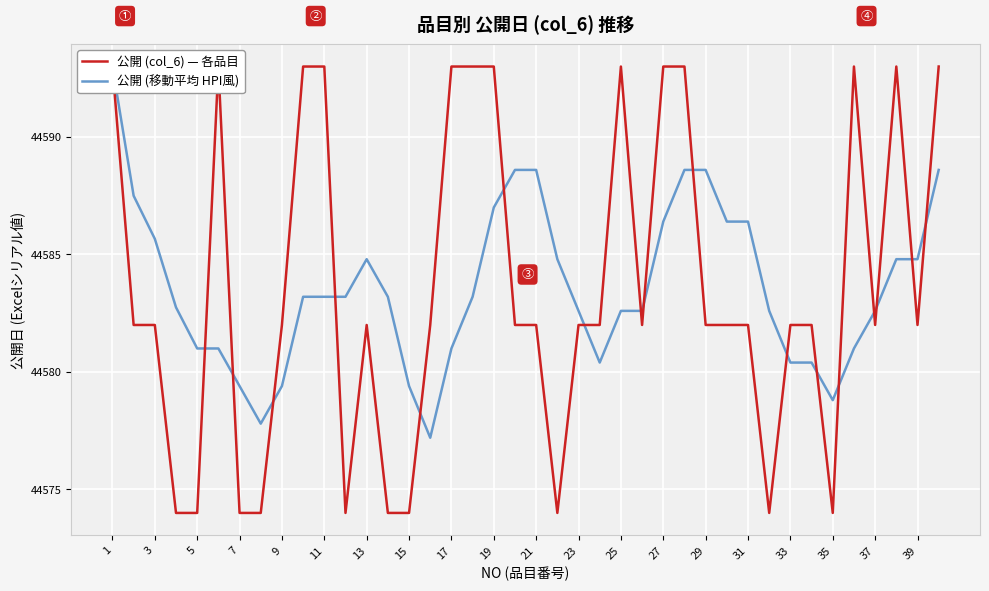

What is the value of the 公開 (移動平均 HPI風) point at the 16th from the left?

44577.2